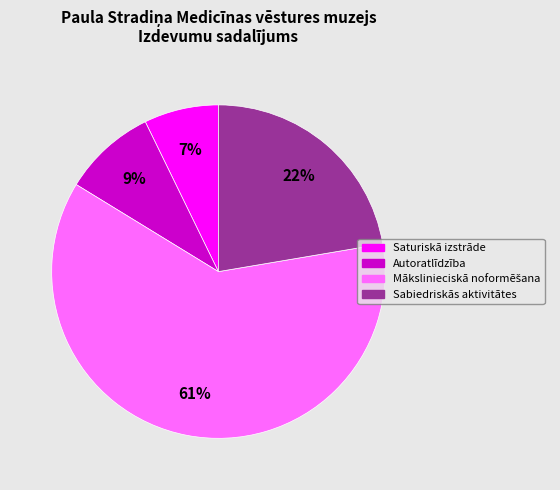

Is there any slice that represents more than half of the pie?

Yes